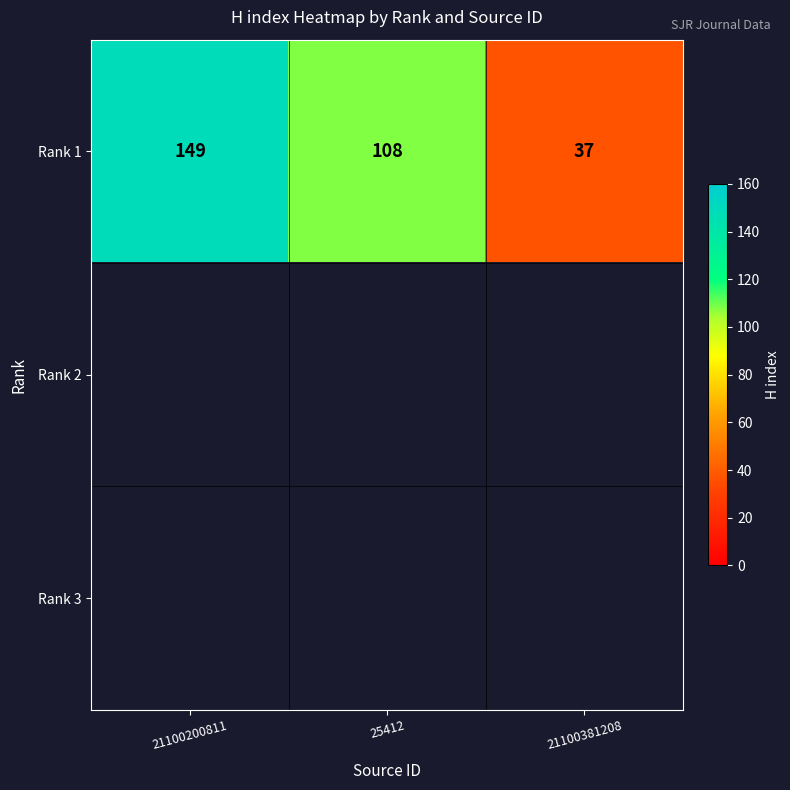

What is the minimum value for Rank 1?

37